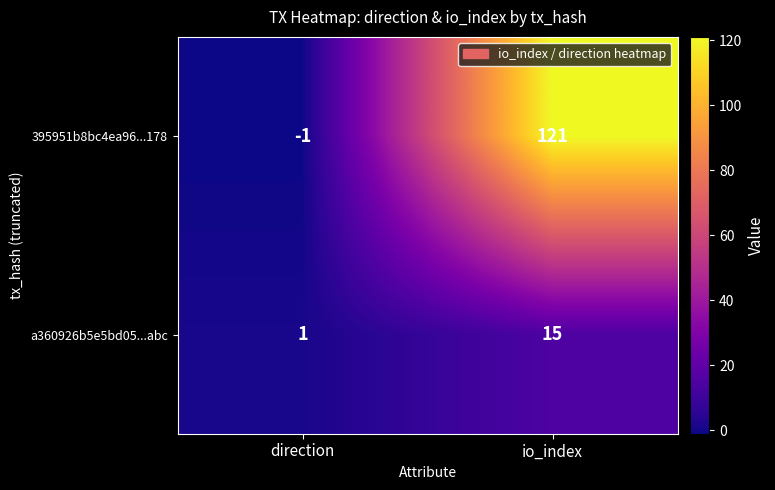

Reading left to right, transcribe all the data shown in this chart.

395951b8bc4ea96...178: direction=-1	io_index=121
a360926b5e5bd05...abc: direction=1	io_index=15